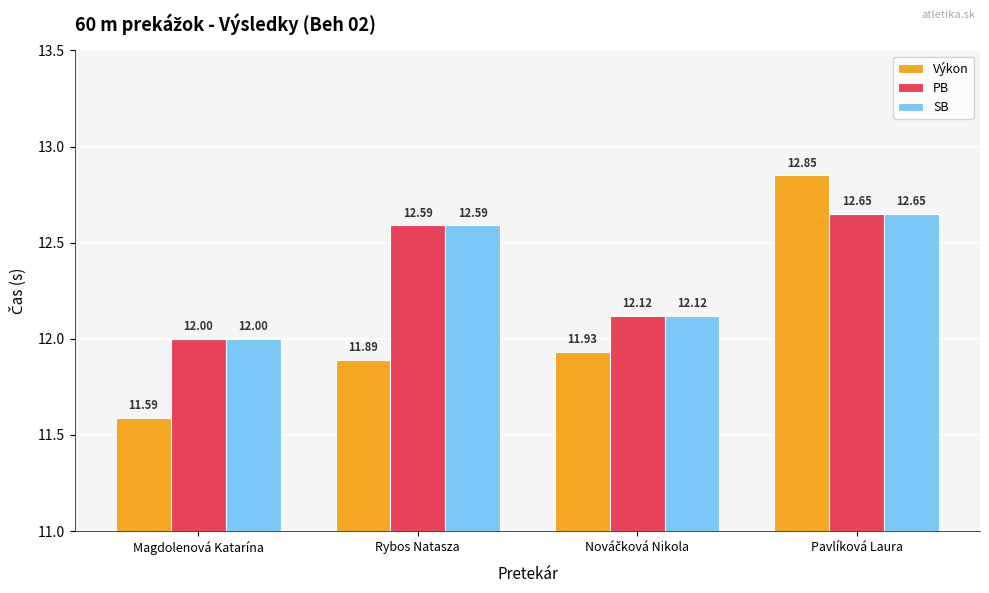

Which series has the largest range (max minus min)?

Výkon